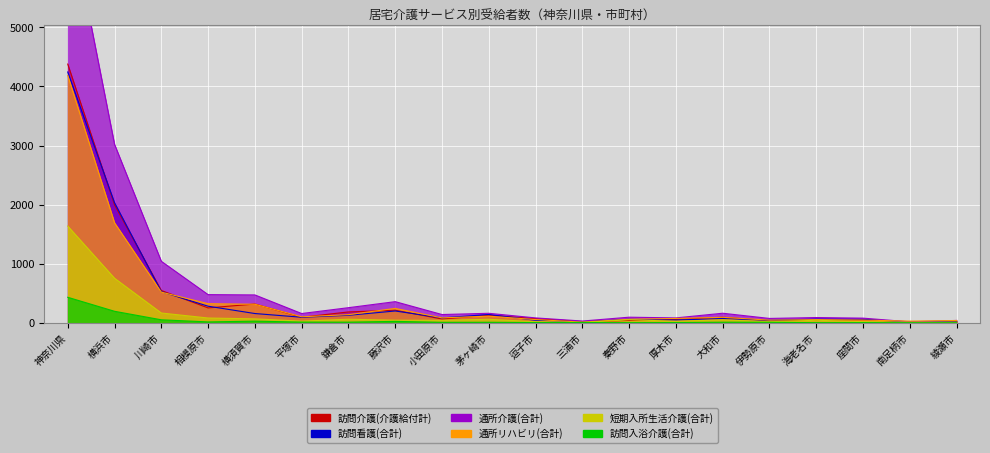

What is the difference between the highest and lowest values at 海老名市?

87